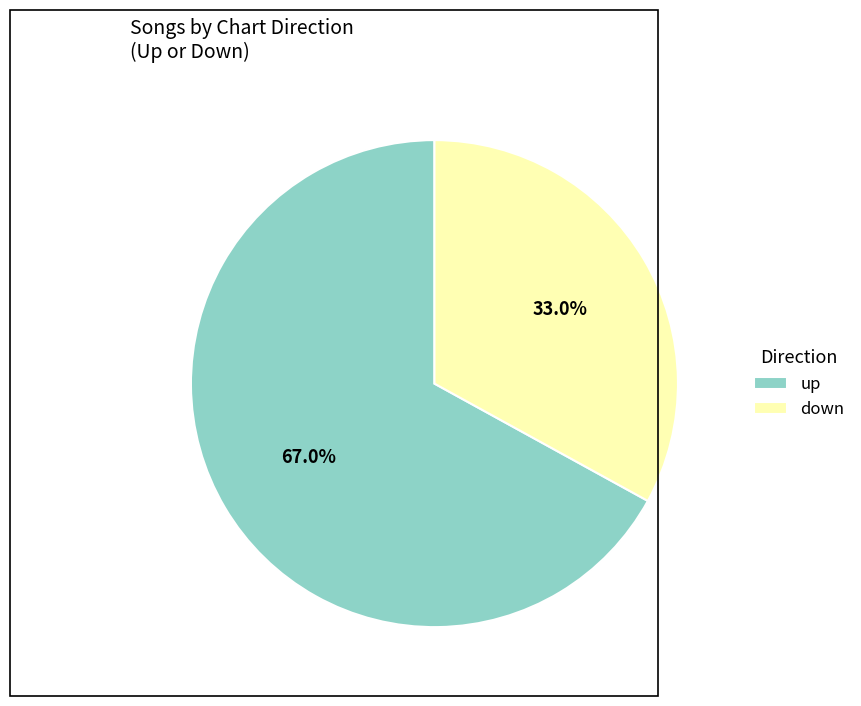

What percentage is the down slice, to the nearest percent?

33%